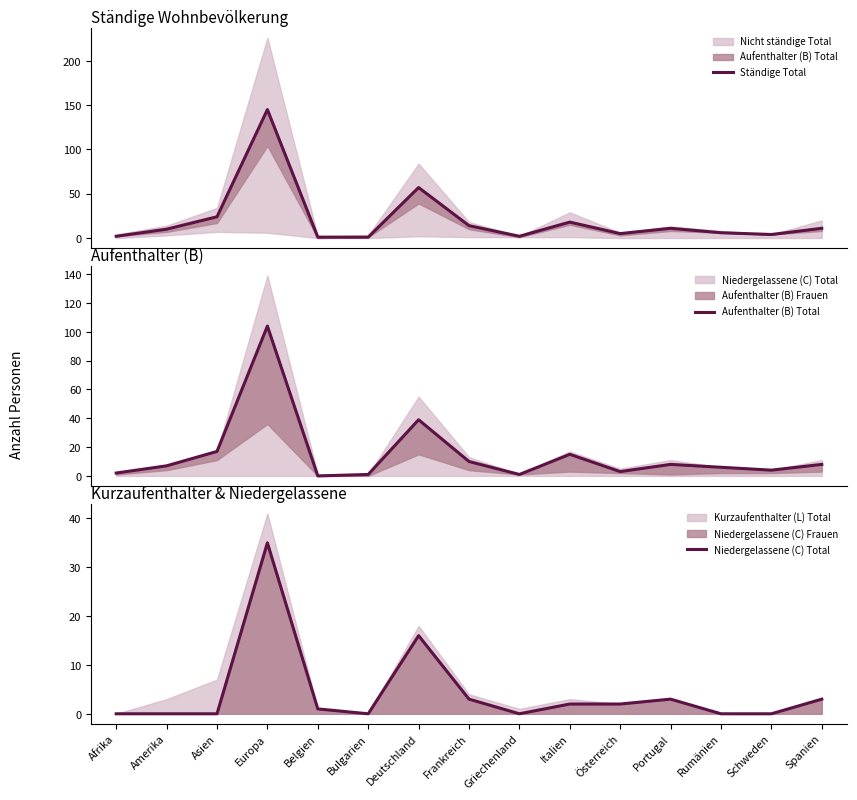

Reading left to right, transcribe all the data shown in this chart.

Ständige Total: 2	10	24	145	1	1	57	14	2	18	5	11	6	4	11
Aufenthalter (B) Total: 2	7	17	104	0	1	39	10	1	15	3	8	6	4	8
Niedergelassene (C) Total: 0	0	0	35	1	0	16	3	0	2	2	3	0	0	3